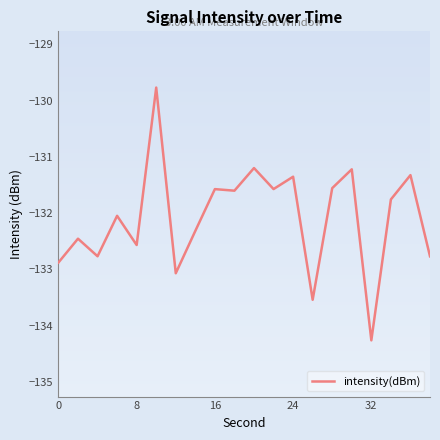

What is the minimum value shown in the chart?

-134.3